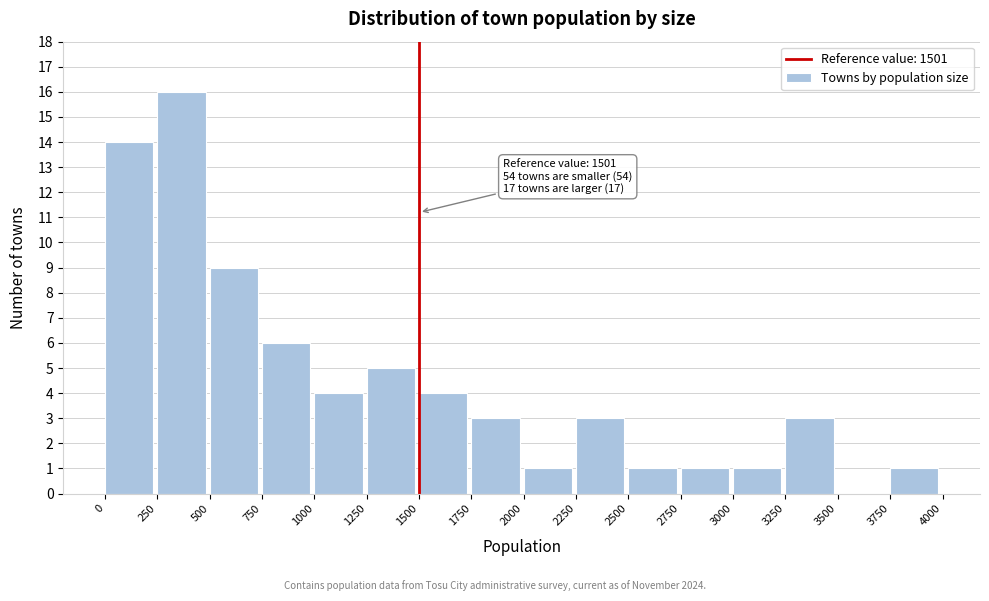

Which range on the x-axis has the tallest bar?

250 to 500